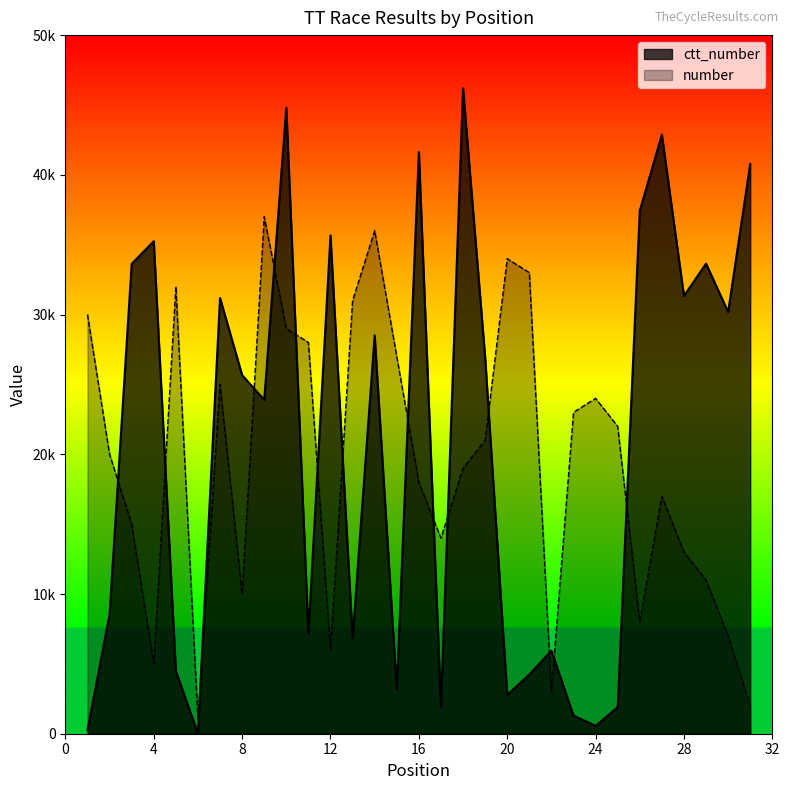

At which label does ctt_number reach its minimum?

6